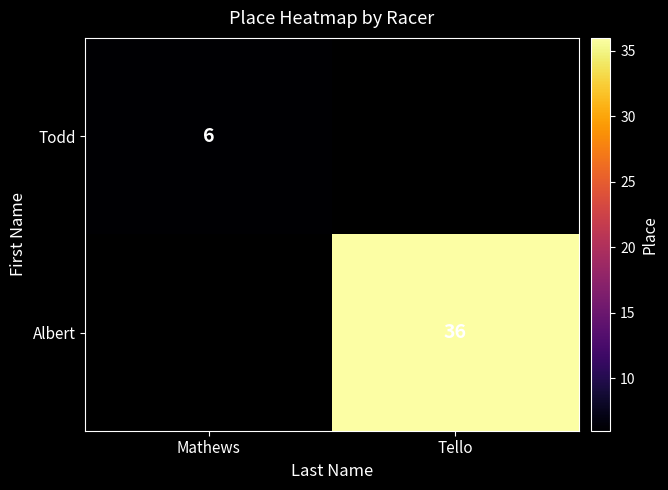

What is the minimum value shown in the chart?

6.0